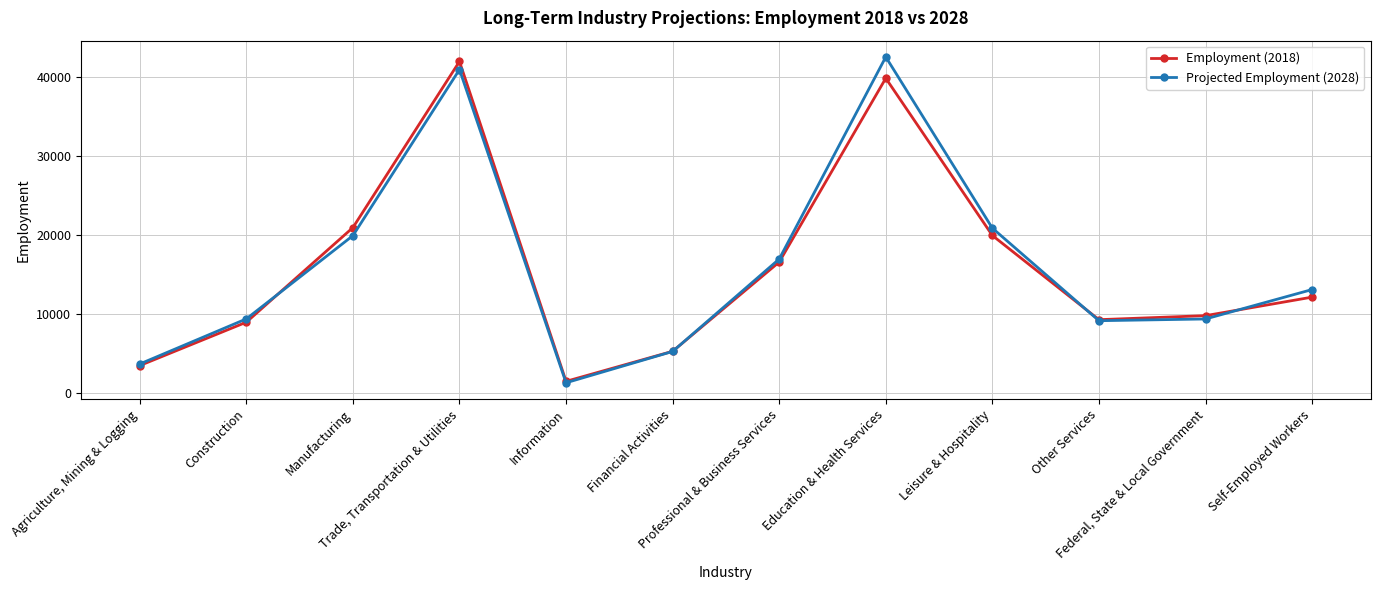

In Employment (2018), how many points are higher than both neighbors (excluding endpoints)?

2